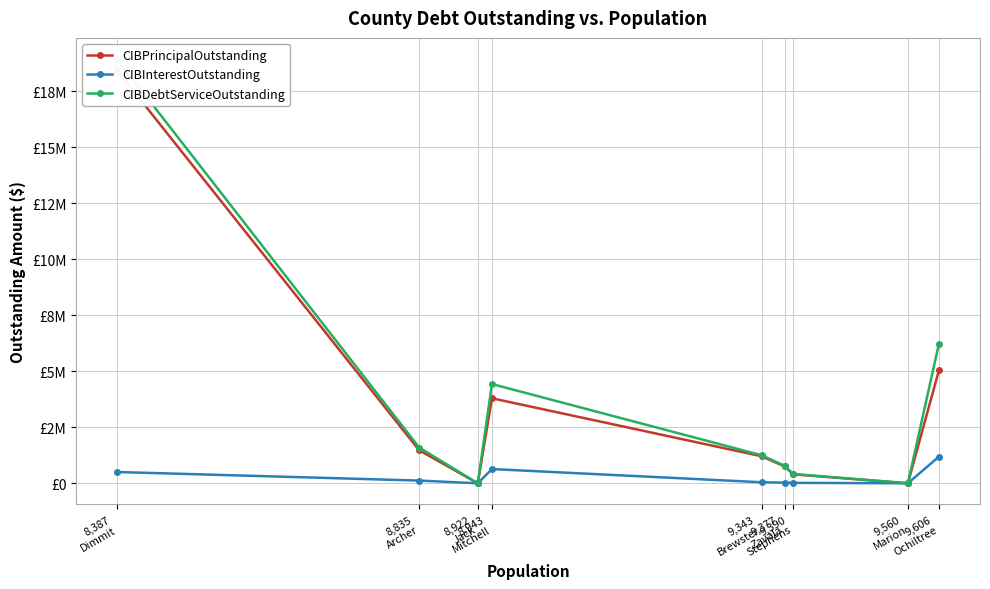

What is the maximum value shown in the chart?

18938127.5